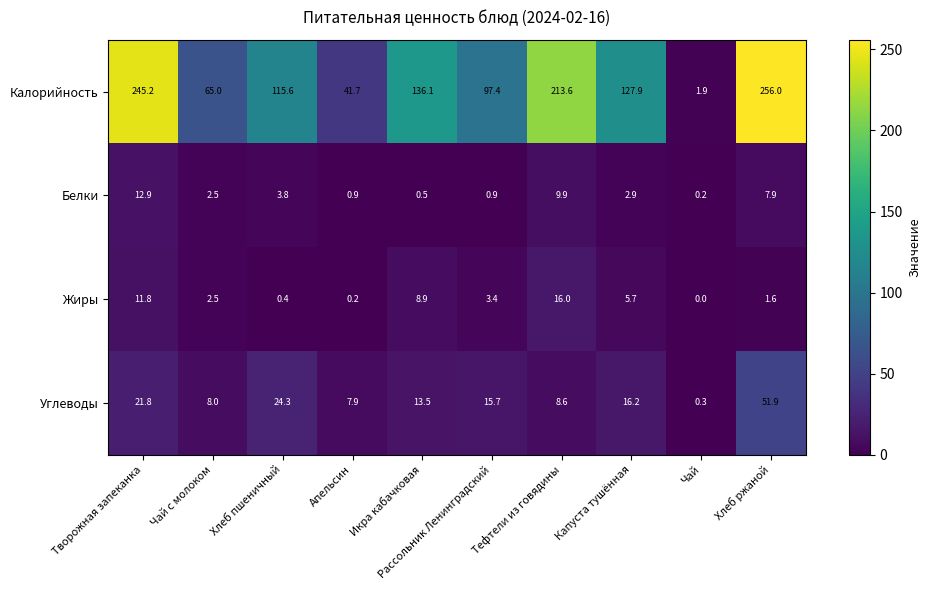

At which category is the sum across all series the highest?

Хлеб ржаной